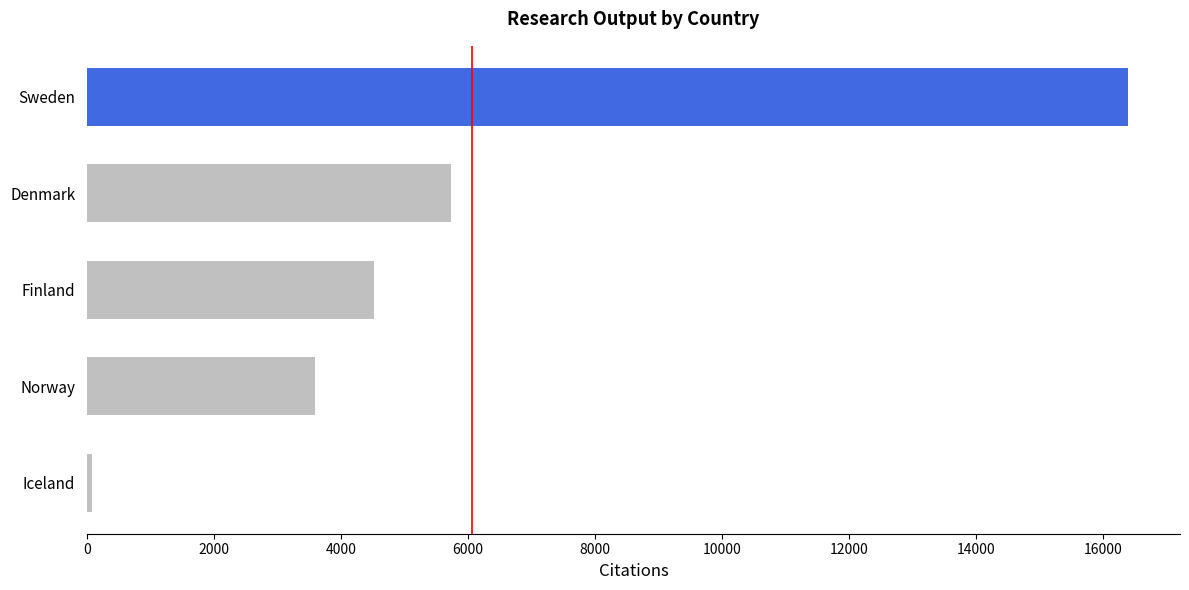

Rank the categories by value from lowest to highest.

Iceland, Norway, Finland, Denmark, Sweden